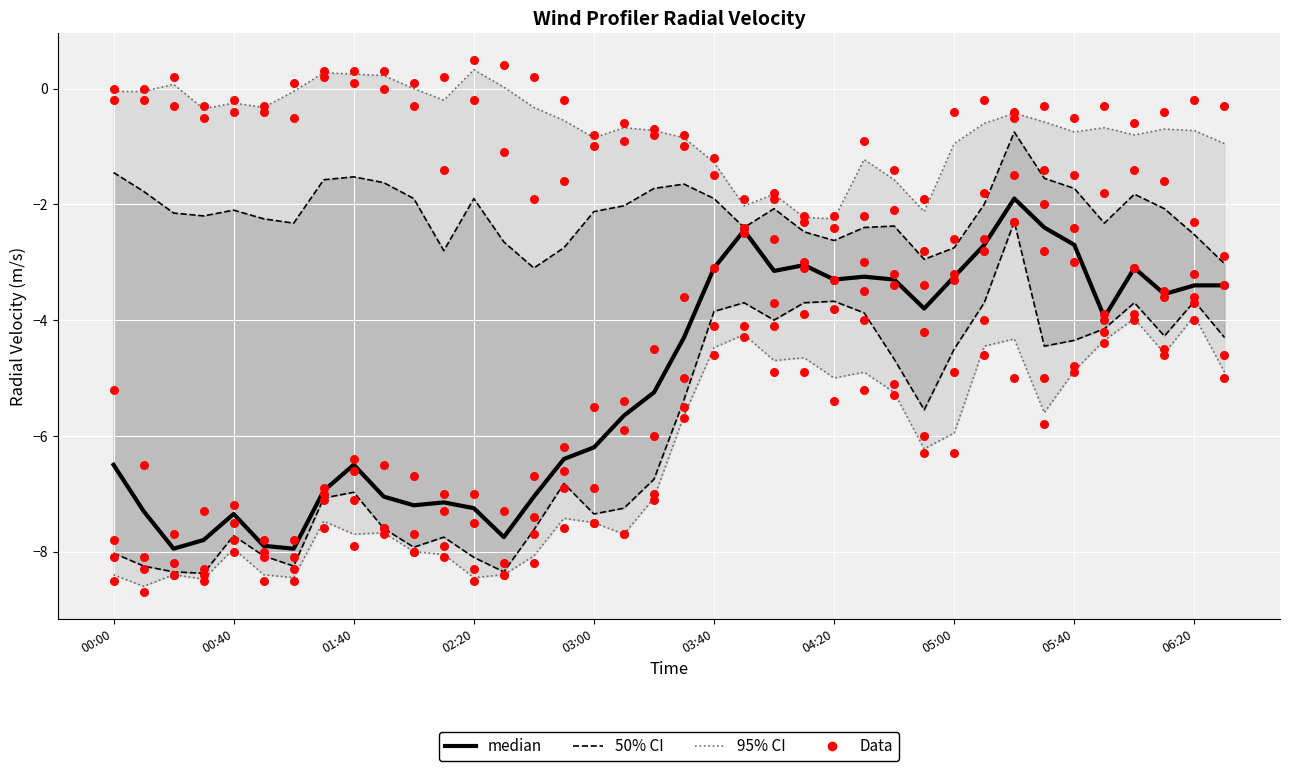

What are all the series names shown in the legend?

95% CI, 50% CI, median, Data